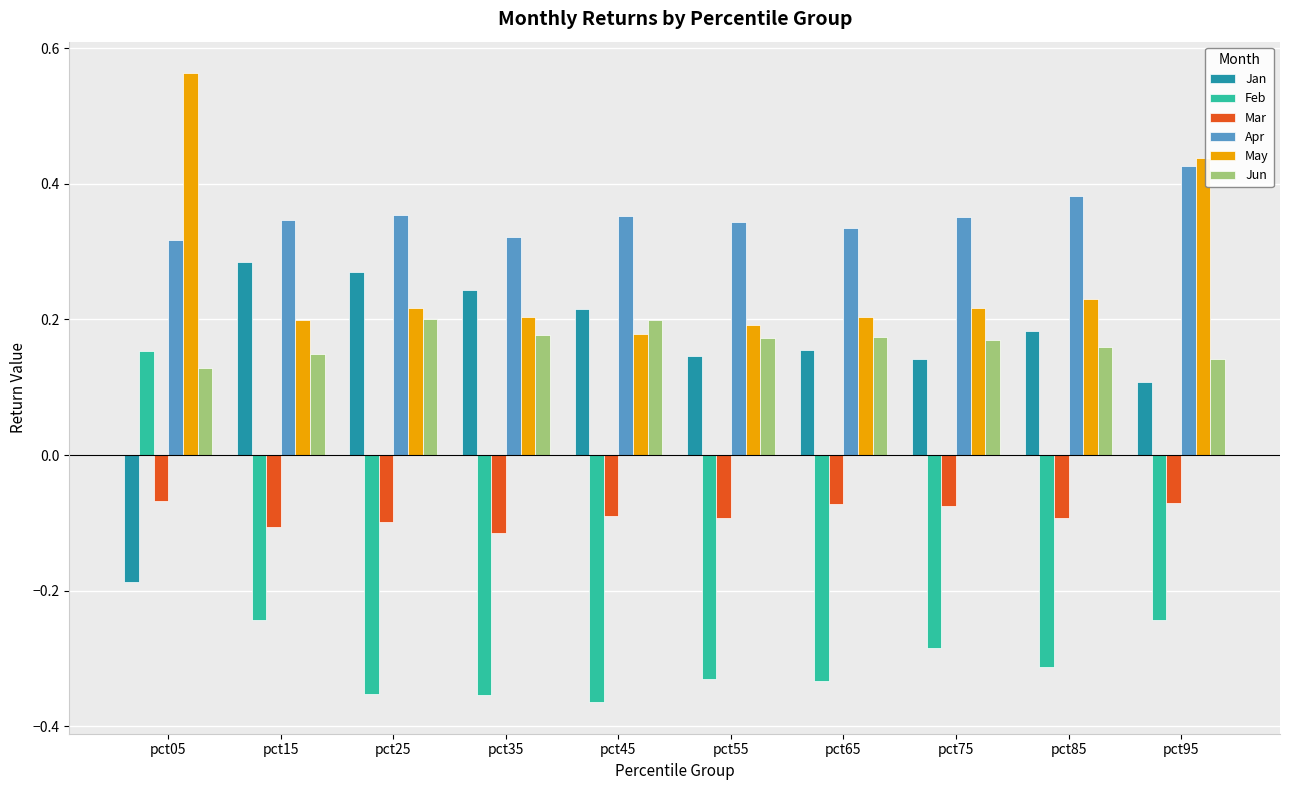

Does the chart contain stacked bars?

No